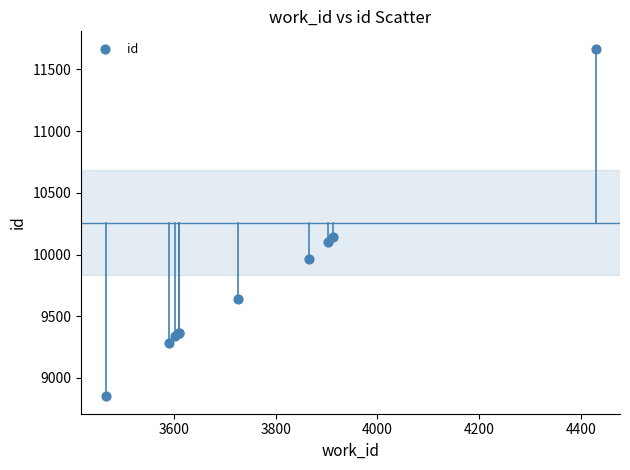

What Y value in the scatter plot is closest to 10259?

10145